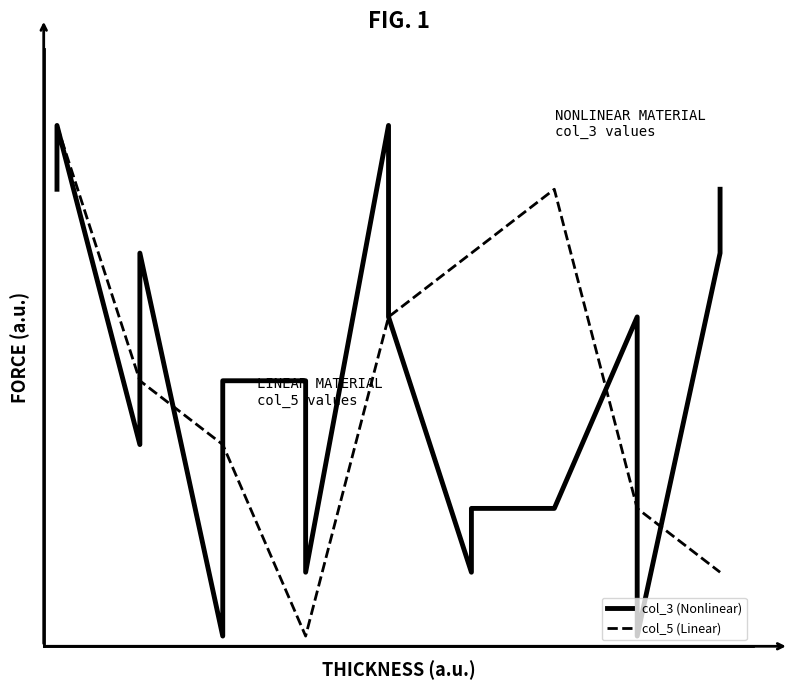

How many lines are shown in the chart?

2